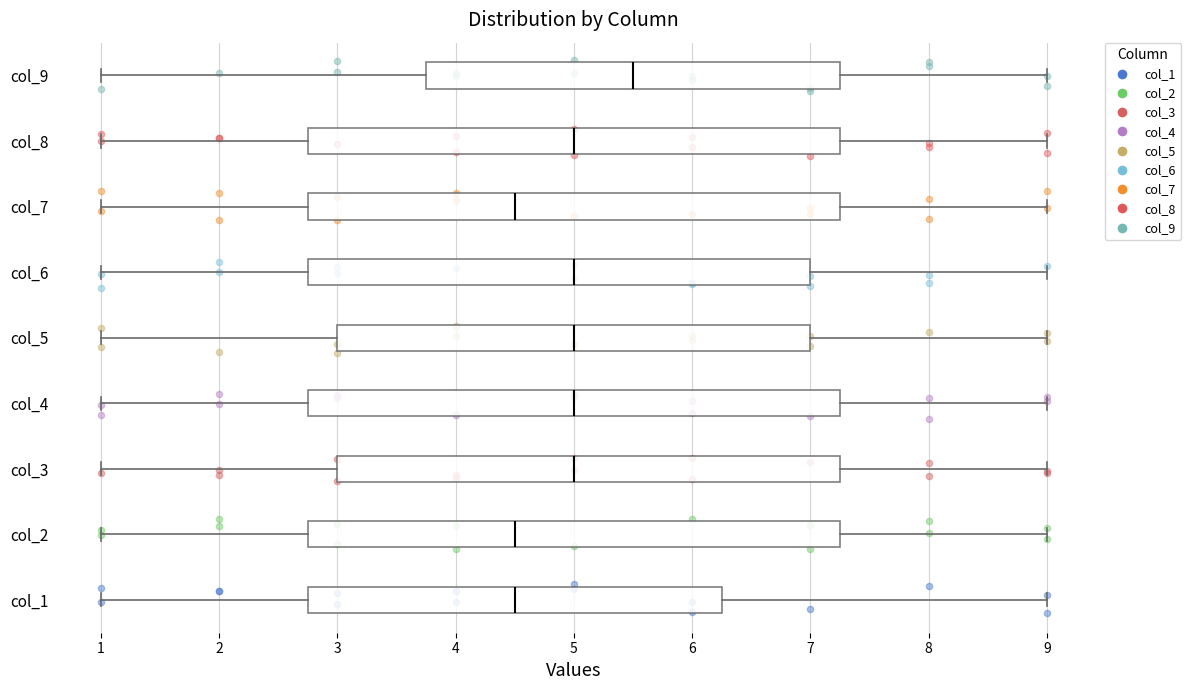

Reading bottom to top, transcribe this box plot: for each box, give where its median line is, the range the box spans, and where its two whiskers end, as read against the x-axis. The values are not printed on the chart, so give them approximately, as read against the axis.

col_1: median 4.5, box 2.8 to 6.3, whiskers 1.0 to 9.0
col_2: median 4.5, box 2.8 to 7.3, whiskers 1.0 to 9.0
col_3: median 5.0, box 3.0 to 7.3, whiskers 1.0 to 9.0
col_4: median 5.0, box 2.8 to 7.3, whiskers 1.0 to 9.0
col_5: median 5.0, box 3.0 to 7.0, whiskers 1.0 to 9.0
col_6: median 5.0, box 2.8 to 7.0, whiskers 1.0 to 9.0
col_7: median 4.5, box 2.8 to 7.3, whiskers 1.0 to 9.0
col_8: median 5.0, box 2.8 to 7.3, whiskers 1.0 to 9.0
col_9: median 5.5, box 3.8 to 7.3, whiskers 1.0 to 9.0